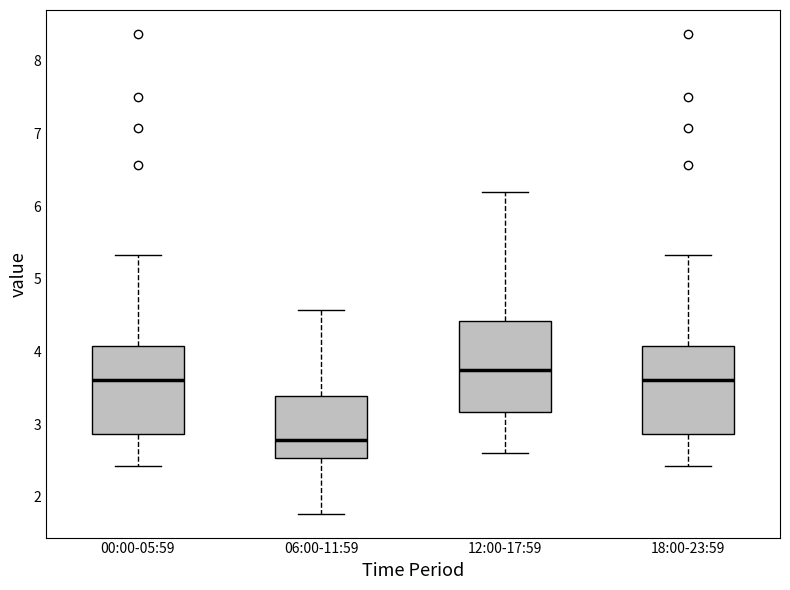

Reading left to right, read every box against the y-axis: the position of its median line, the range the box covers, and the ends of its whiskers. The values are not printed on the chart, so give them approximately, as read against the axis.

00:00-05:59: median 3.6, box 2.9 to 4.1, whiskers 2.4 to 5.3
06:00-11:59: median 2.8, box 2.5 to 3.4, whiskers 1.8 to 4.6
12:00-17:59: median 3.8, box 3.2 to 4.4, whiskers 2.6 to 6.2
18:00-23:59: median 3.6, box 2.9 to 4.1, whiskers 2.4 to 5.3